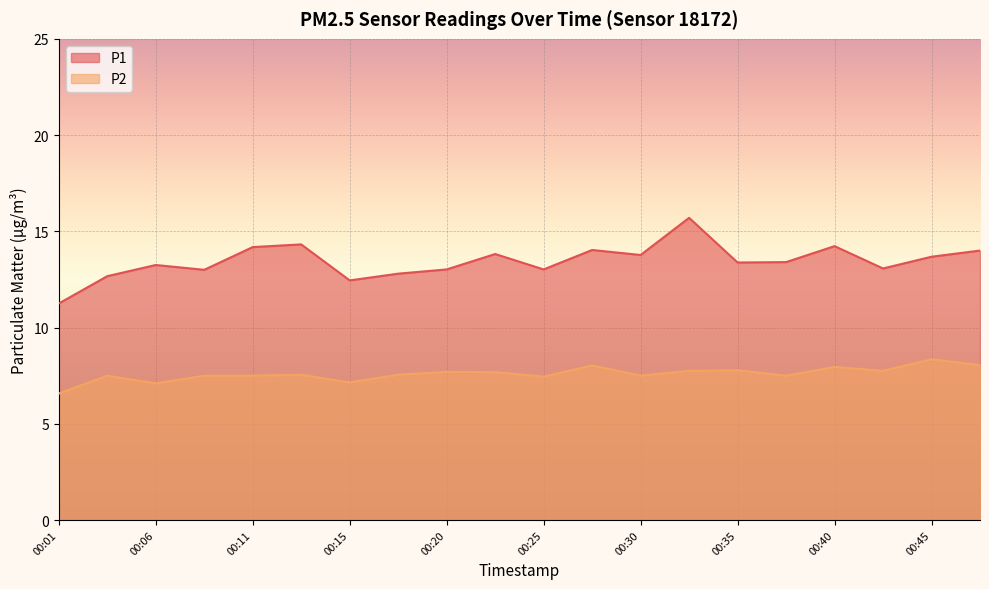

Where is the first local minimum for P2?

00:06